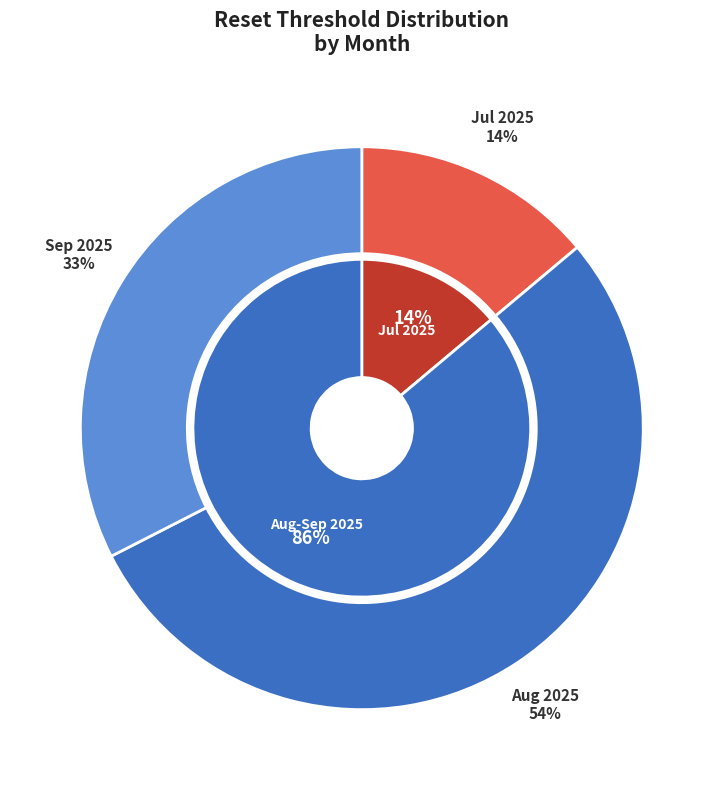

Does 2025-08-13 account for over 50% of the chart?

No